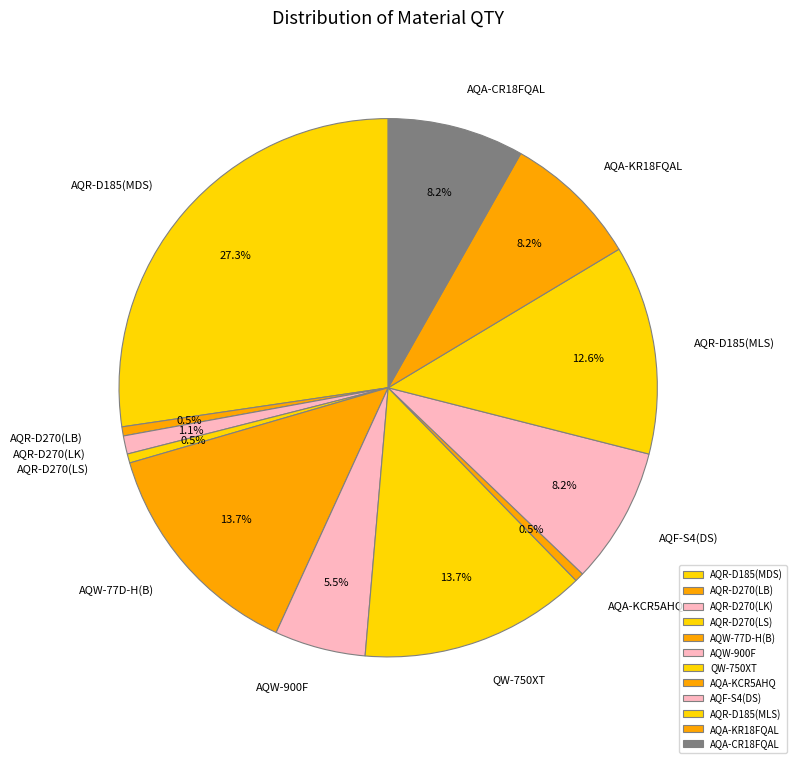

Is the sum of AQR-D185(MDS) and QW-750XT greater than half?

No